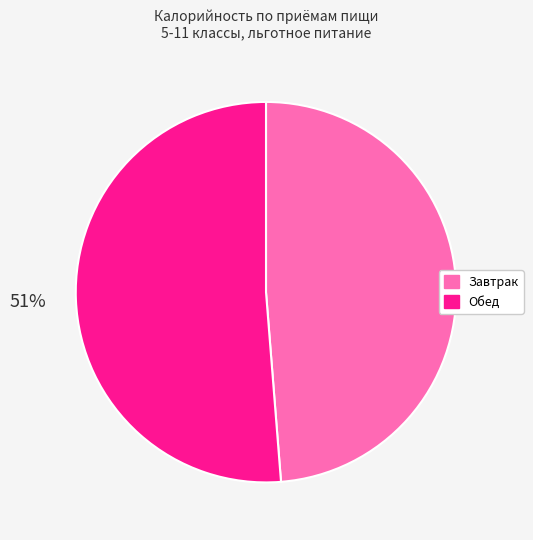

Is Завтрак the majority of the pie?

No